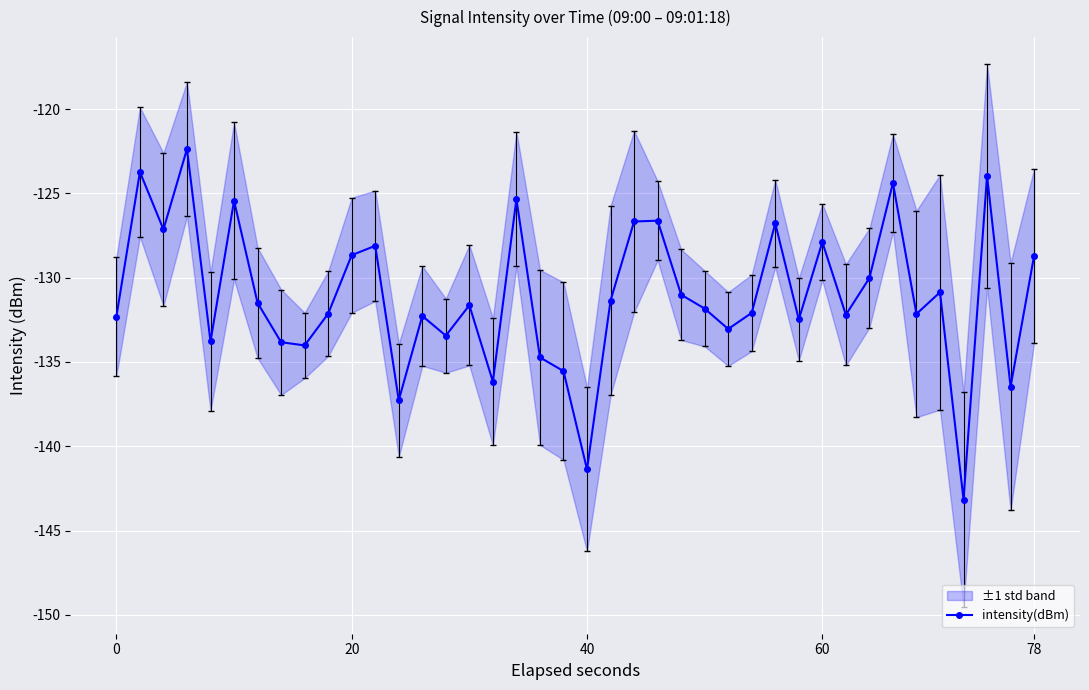

The intensity(dBm) series shows -227.7 at 78. True or false?

False